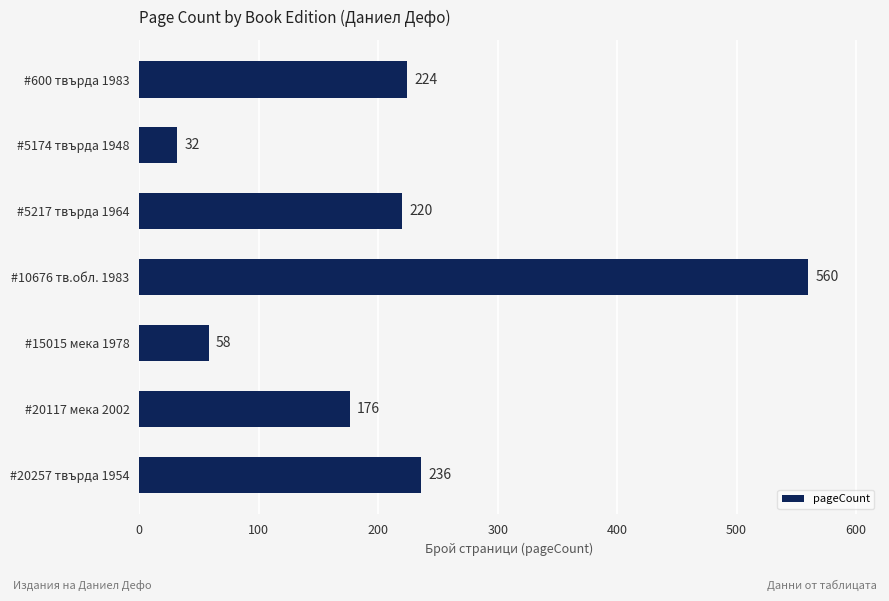

List the labels in order of value, smallest first.

#5174 твърда 1948, #15015 мека 1978, #20117 мека 2002, #5217 твърда 1964, #600 твърда 1983, #20257 твърда 1954, #10676 тв.обл. 1983